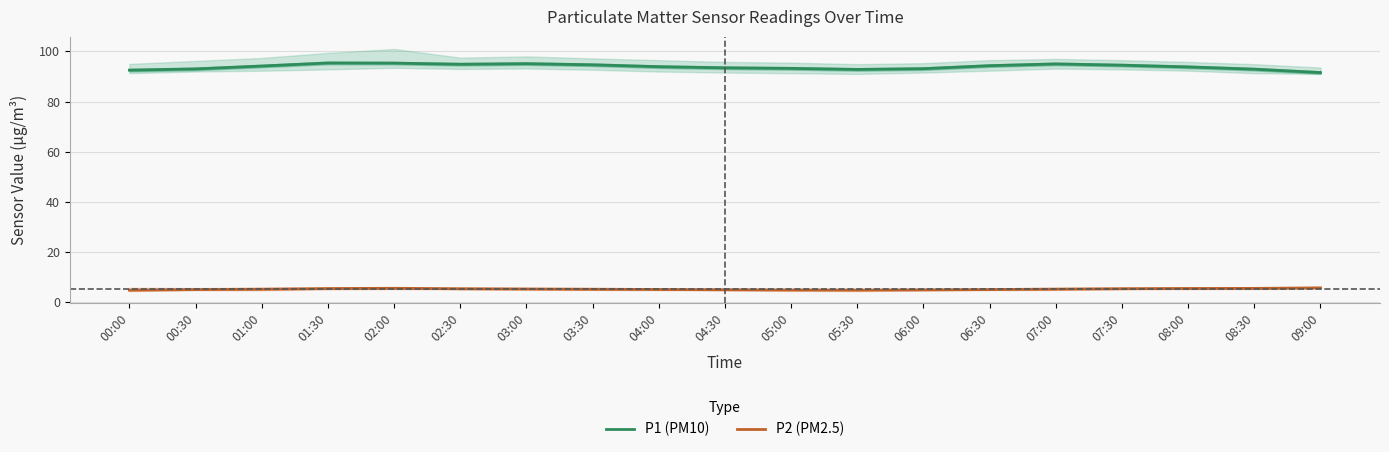

What is the difference between the P2 (PM2.5) values at 01:30 and 01:00?

0.3